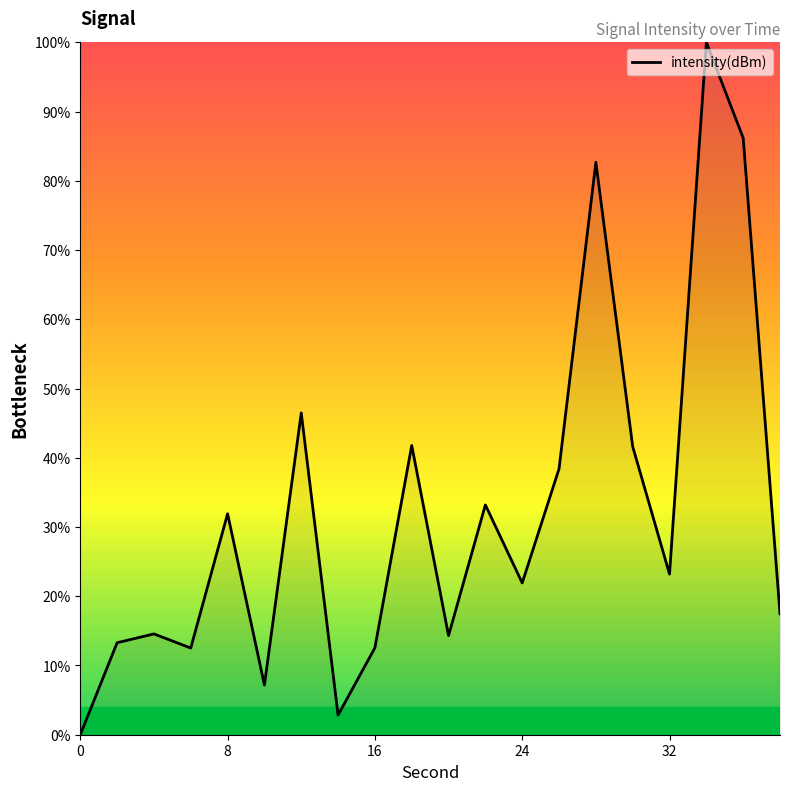

What is the greatest value displayed?

100.0